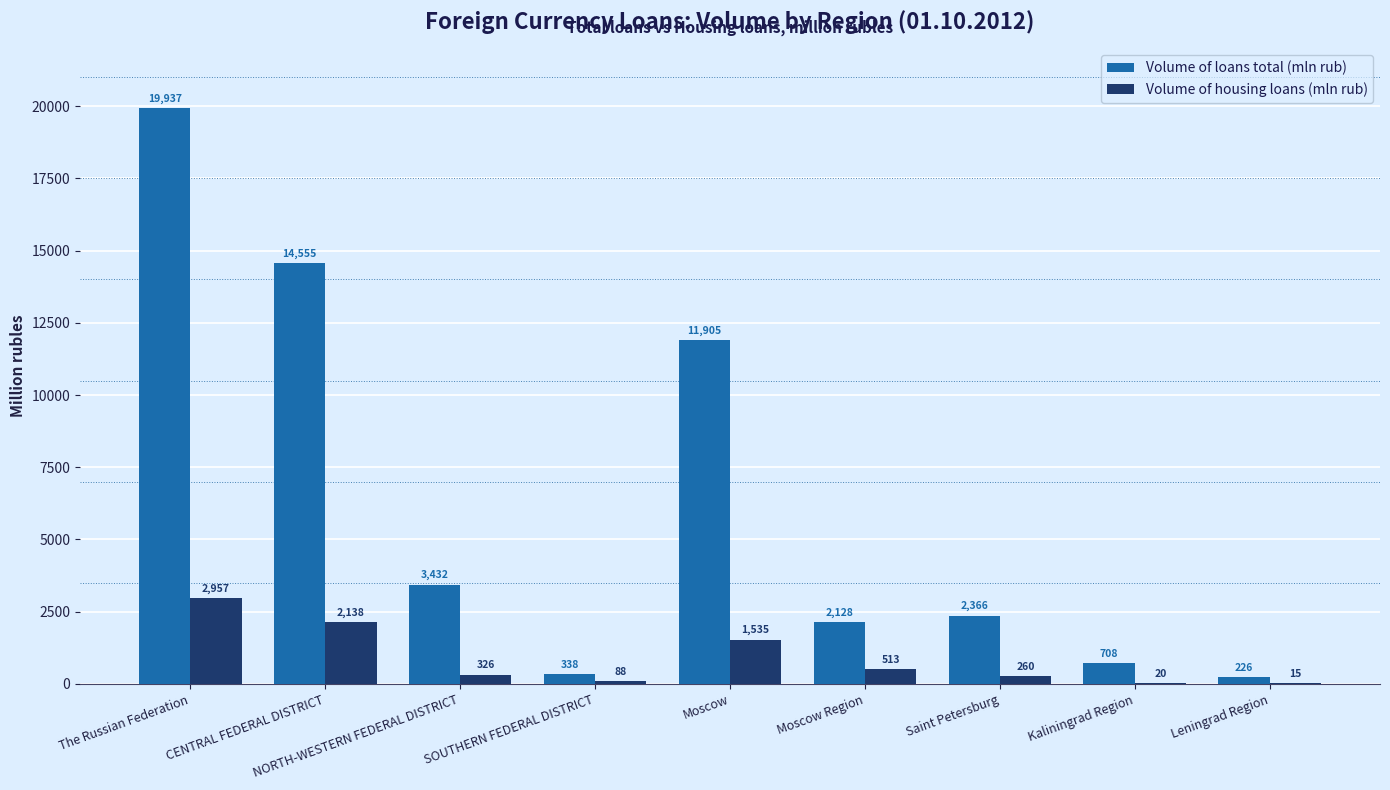

Is it true that Volume of loans total (mln rub) equals 226 at Leningrad Region?

True